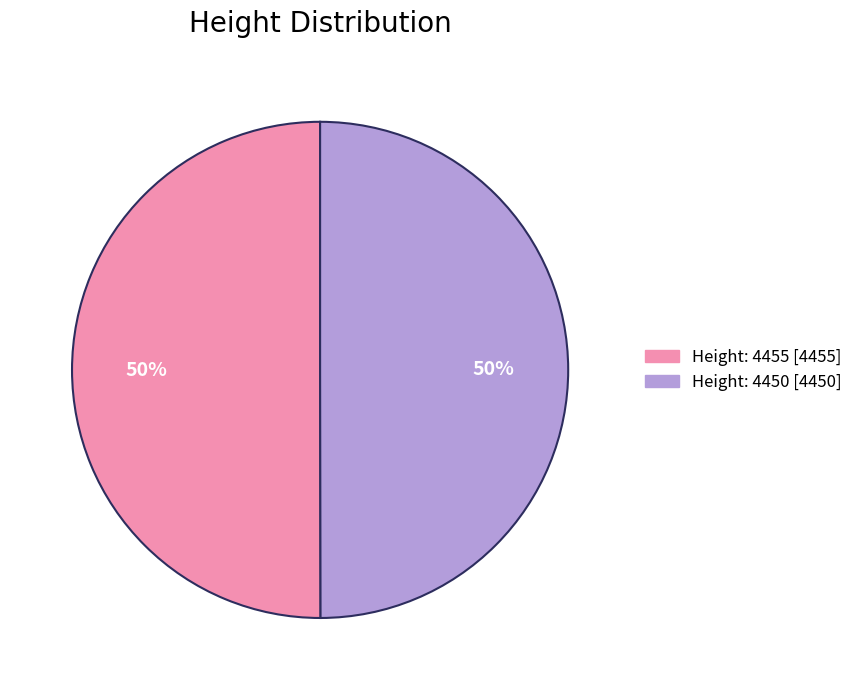

To the nearest percent, what is the average slice percentage?

50%